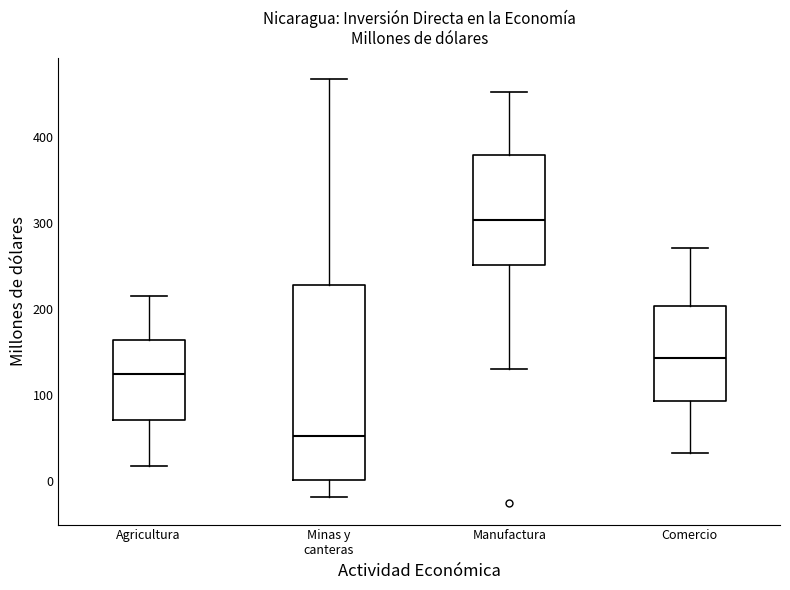

Reading left to right, read every box against the y-axis: the position of its median line, the range the box covers, and the ends of its whiskers. The values are not printed on the chart, so give them approximately, as read against the axis.

Agricultura: median 130, box 70 to 160, whiskers 20 to 220
Minas y canteras: median 50, box 0 to 230, whiskers -20 to 470
Manufactura: median 300, box 250 to 380, whiskers 130 to 450
Comercio: median 140, box 90 to 200, whiskers 30 to 270